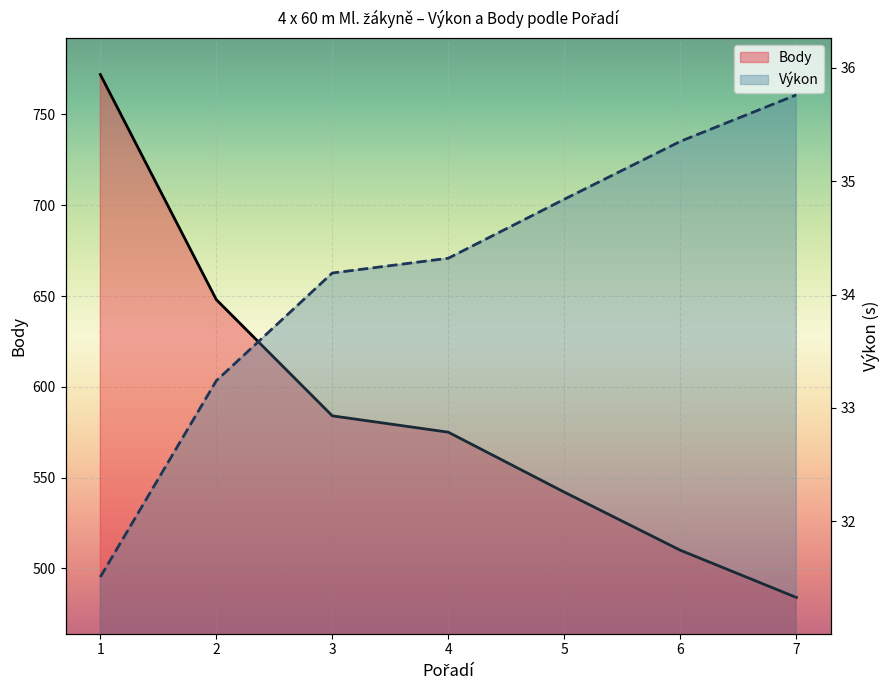

How many lines are shown in the chart?

2